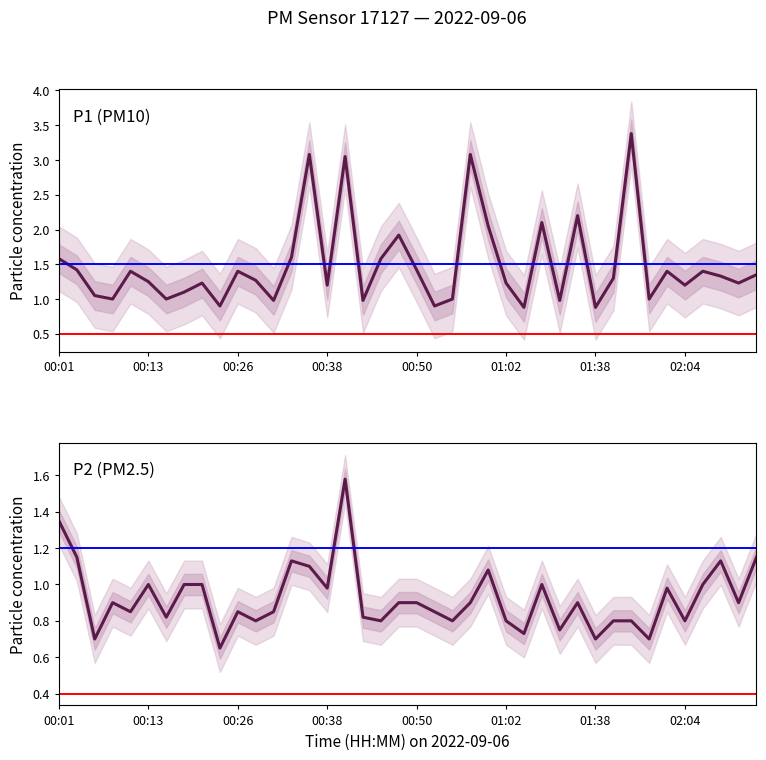

List the series in order of their overall mean, lowest first.

P2 (PM2.5), P1 (PM10)